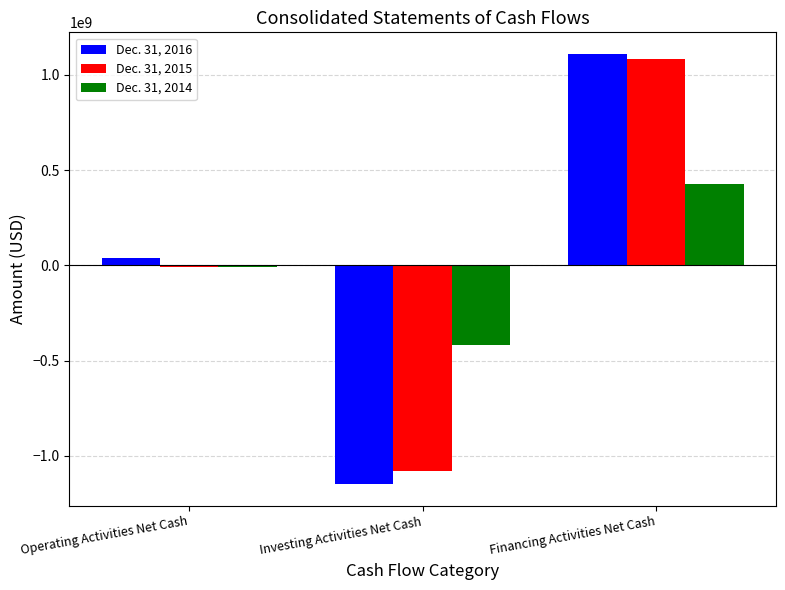

The value of Dec. 31, 2015 at Financing Activities Net Cash is 1083098000. True or false?

True